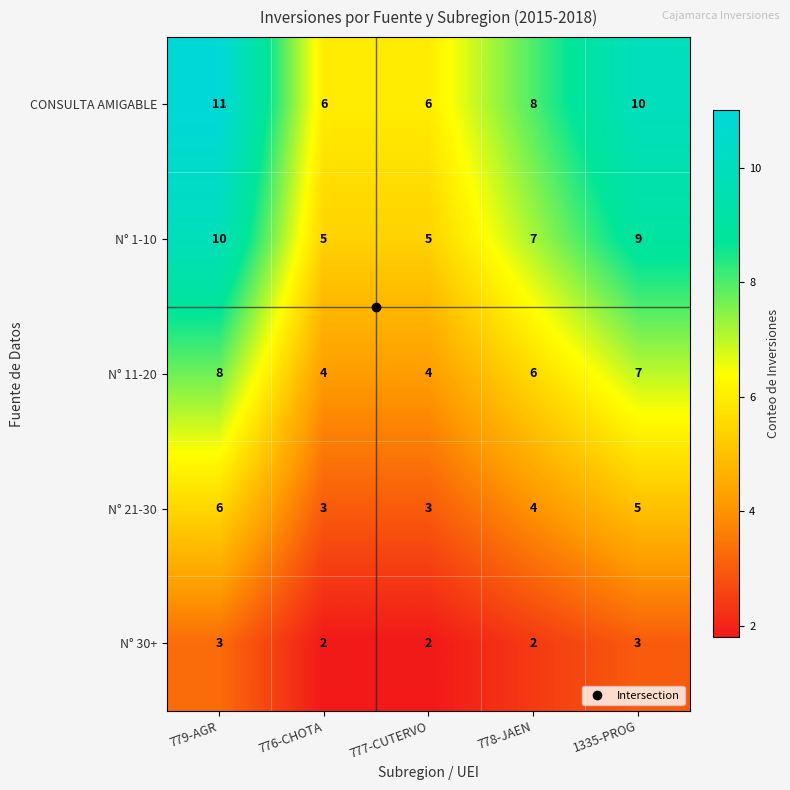

True or false: N° 11-20 has a value of 3 at 778-JAEN.

False